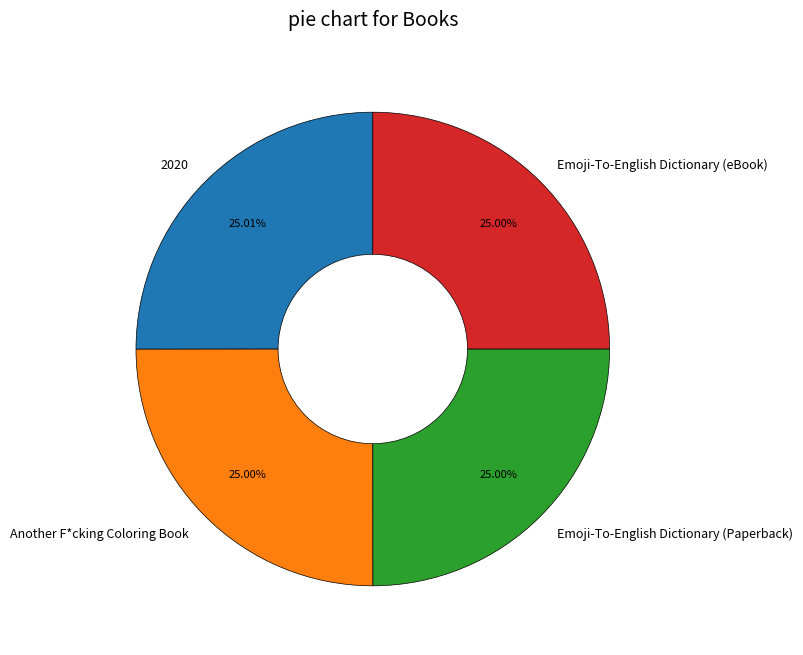

The 2020 slice represents 25% of the pie. True or false?

True